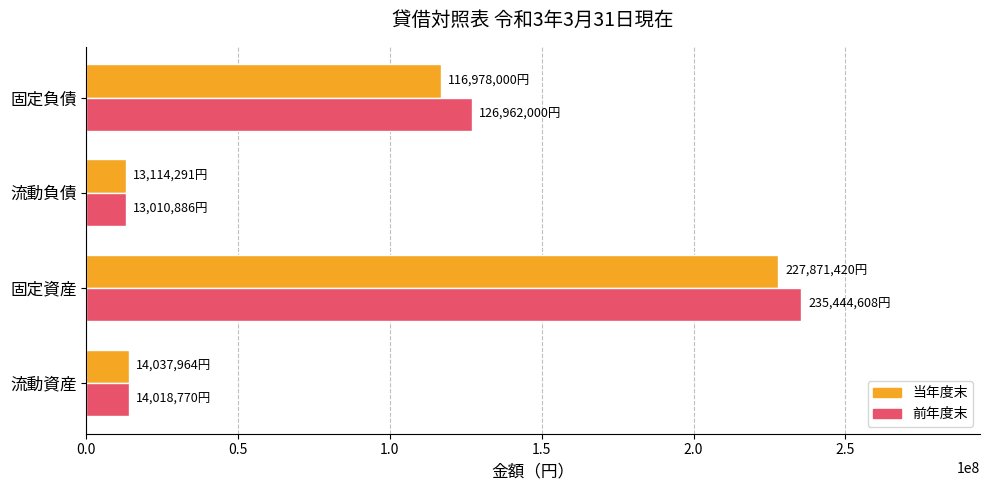

At which label does 前年度末 reach its peak?

固定資産